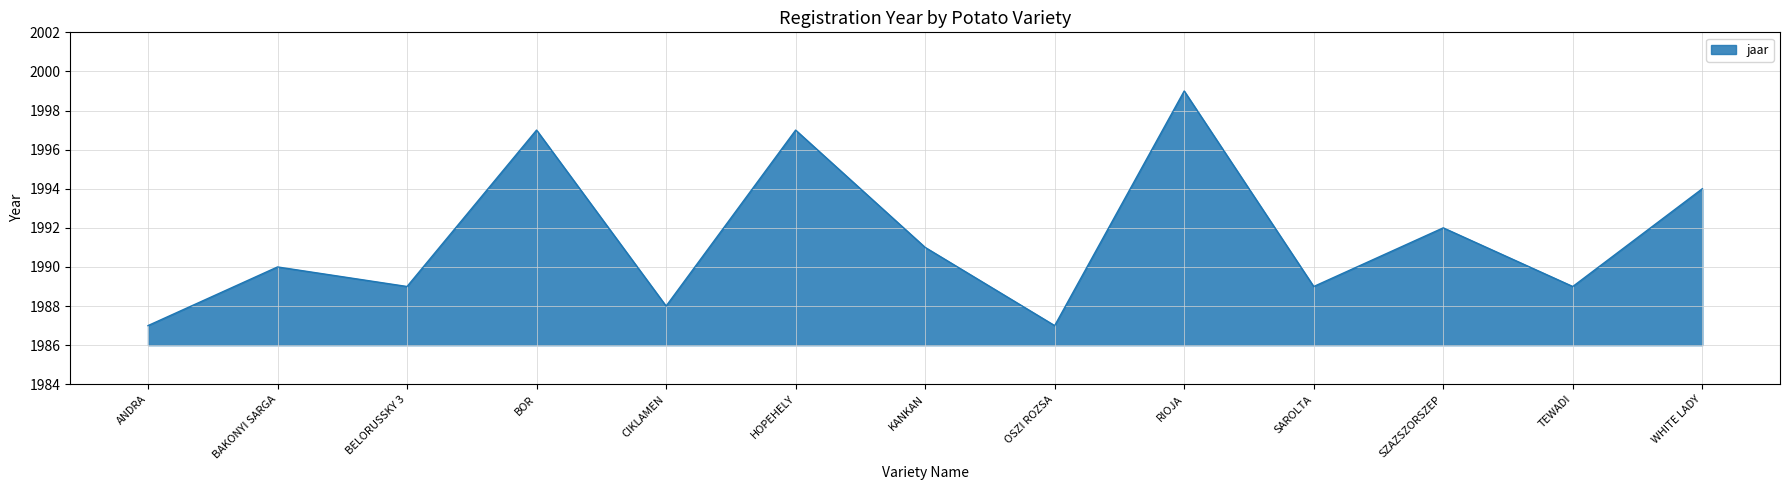

Read the value at KANKAN.

1991